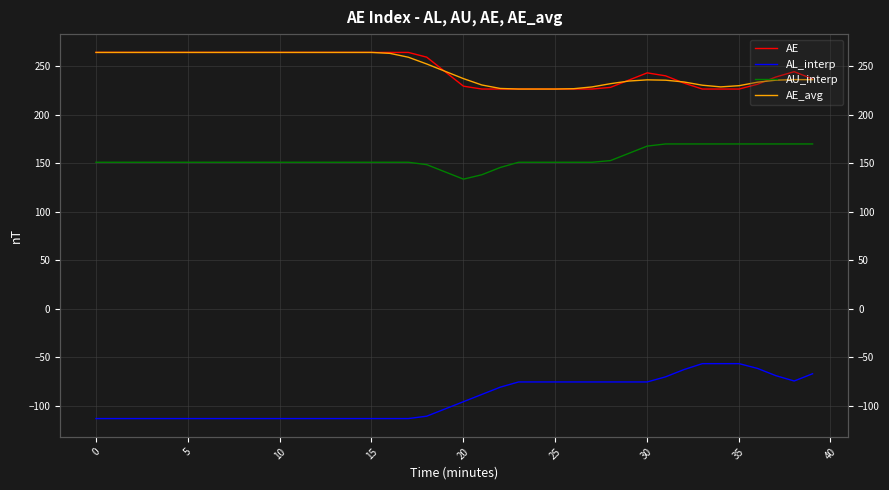

Which series has the largest total across all categories?

AE